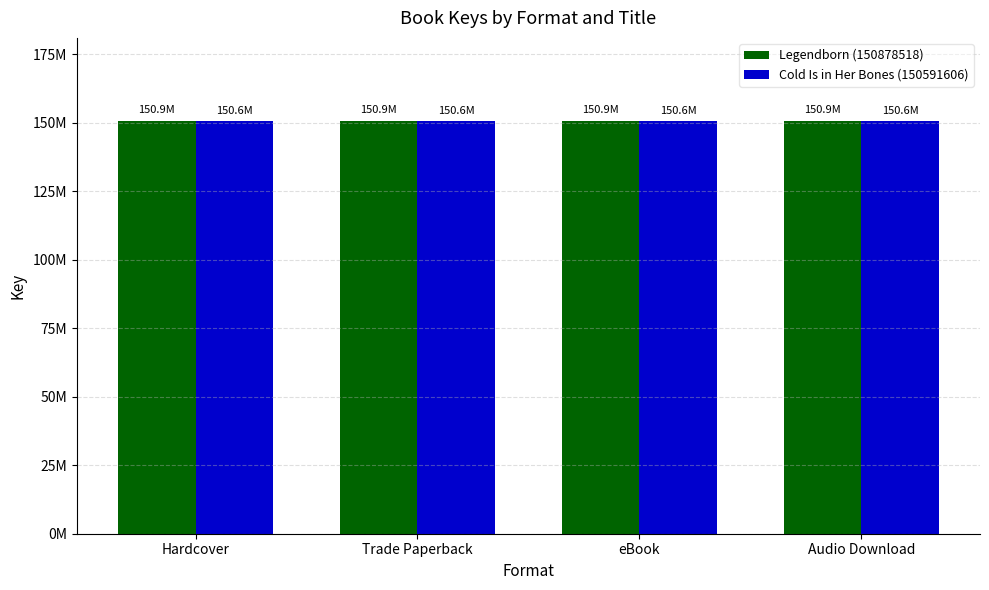

What is the difference between the highest and lowest values at eBook?

286912